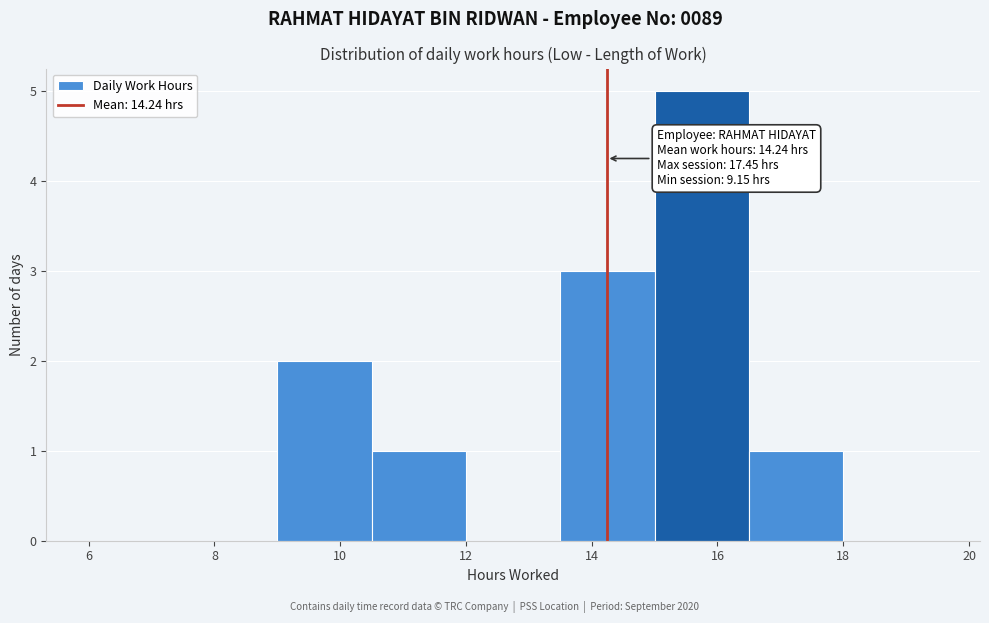

Over which range of the x-axis is the bar tallest?

15.0 to 16.5